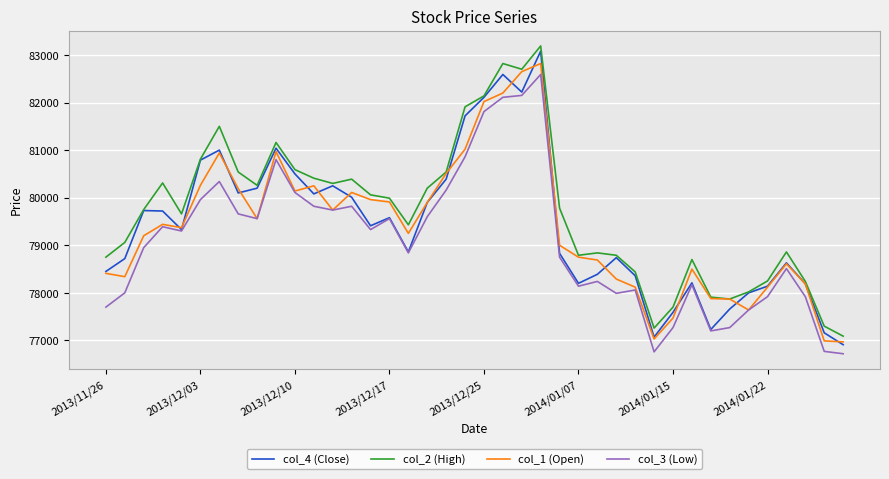

How many categories are shown in the chart?

40